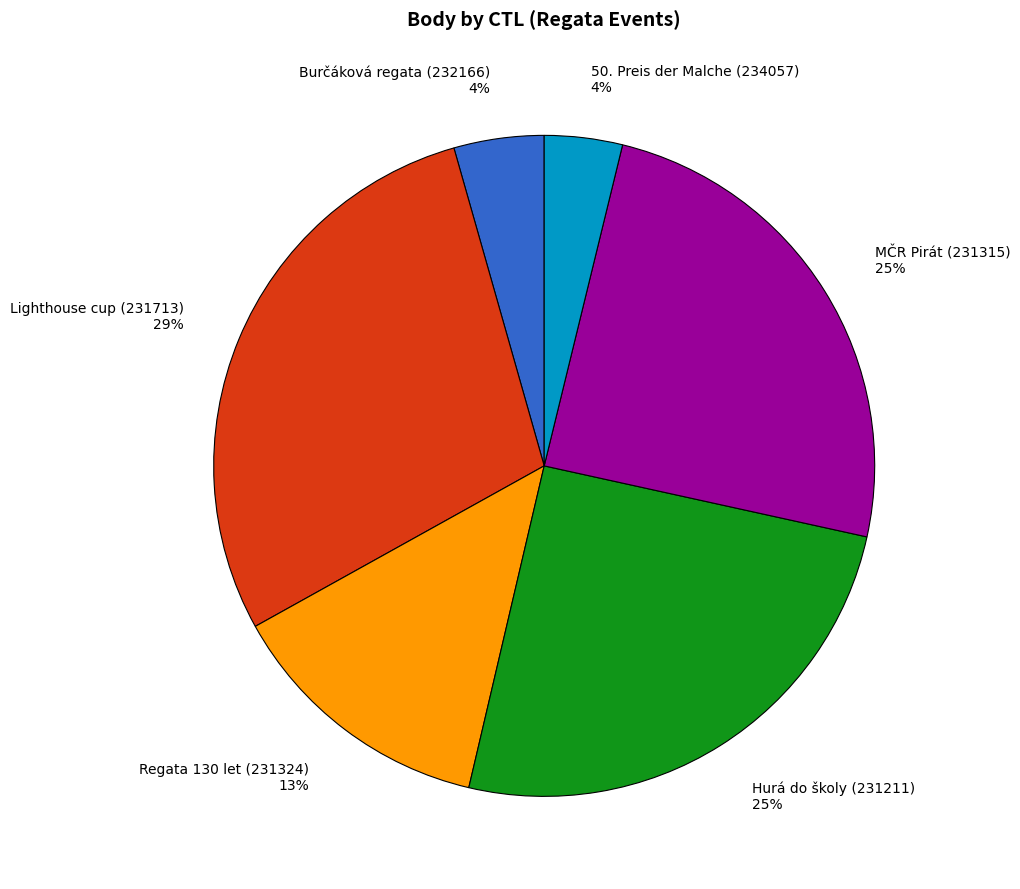

Does Regata 130 let (231324) represent more than half of the total?

No